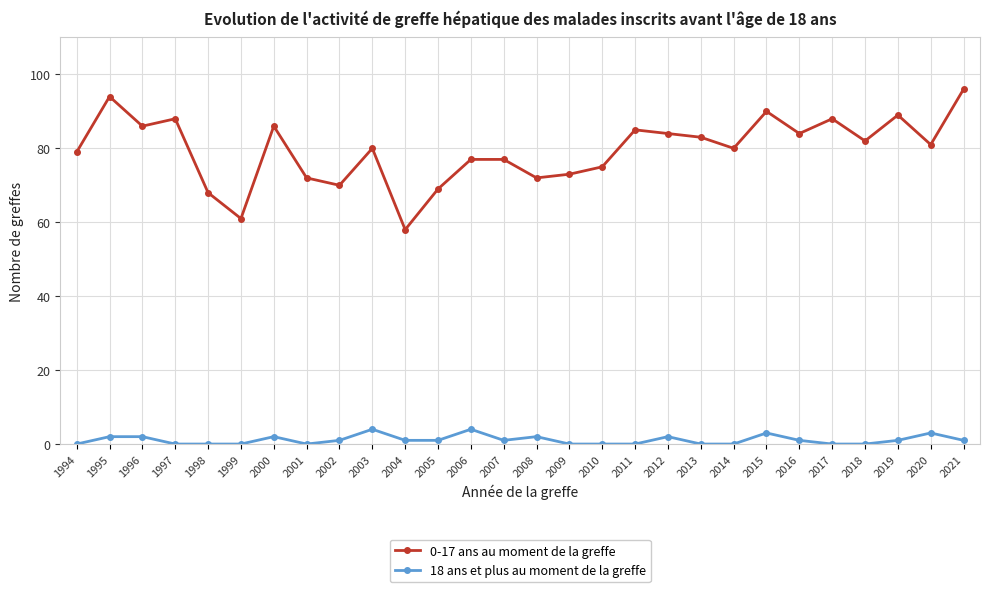

What is the maximum value shown in the chart?

96